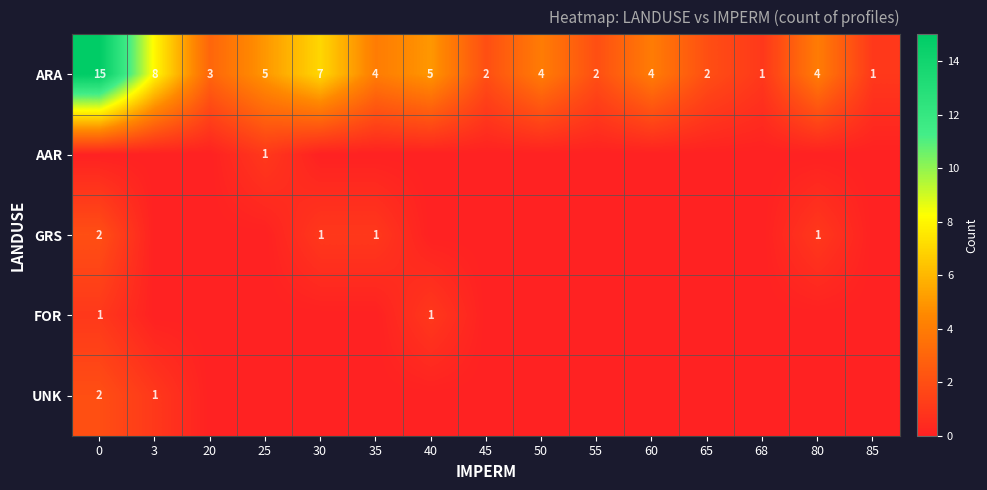

Is it true that ARA equals 4 at 35?

True